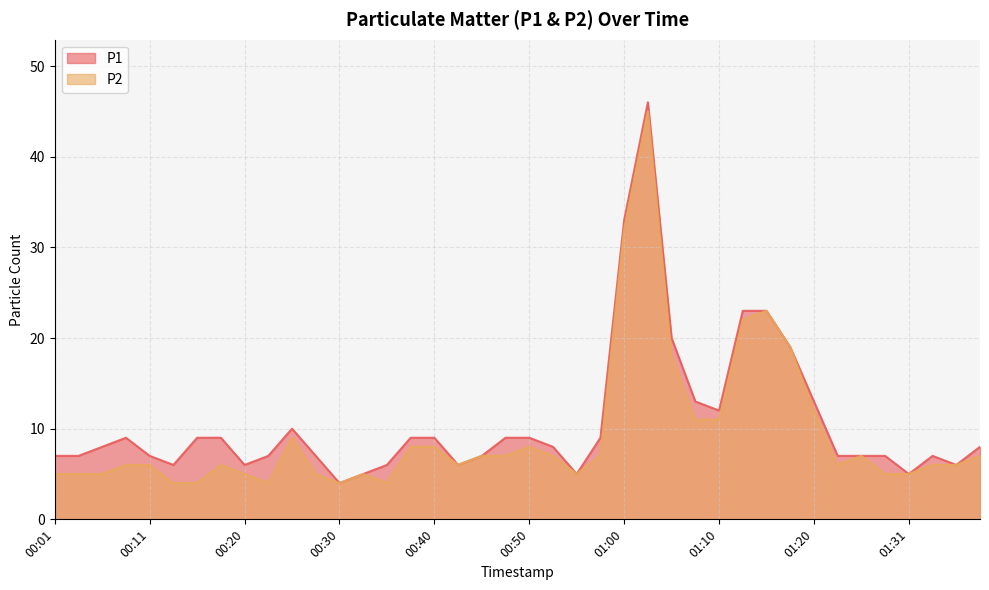

What is the value of the P1 point at the 37th from the left?

5